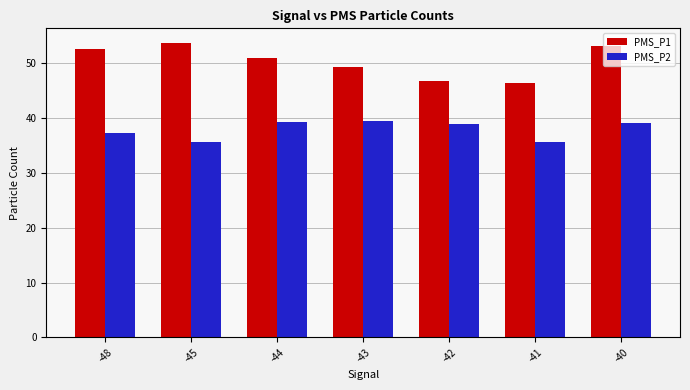

What is the value of the PMS_P1 bar at the 1st from the left?

52.7